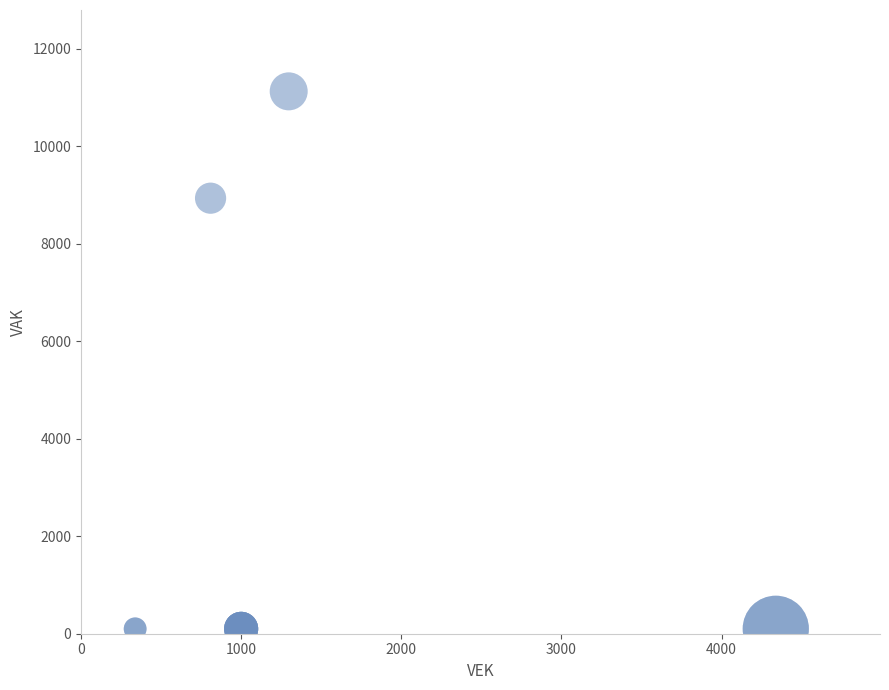

What Y value in the scatter plot is closest to 5611?

8932